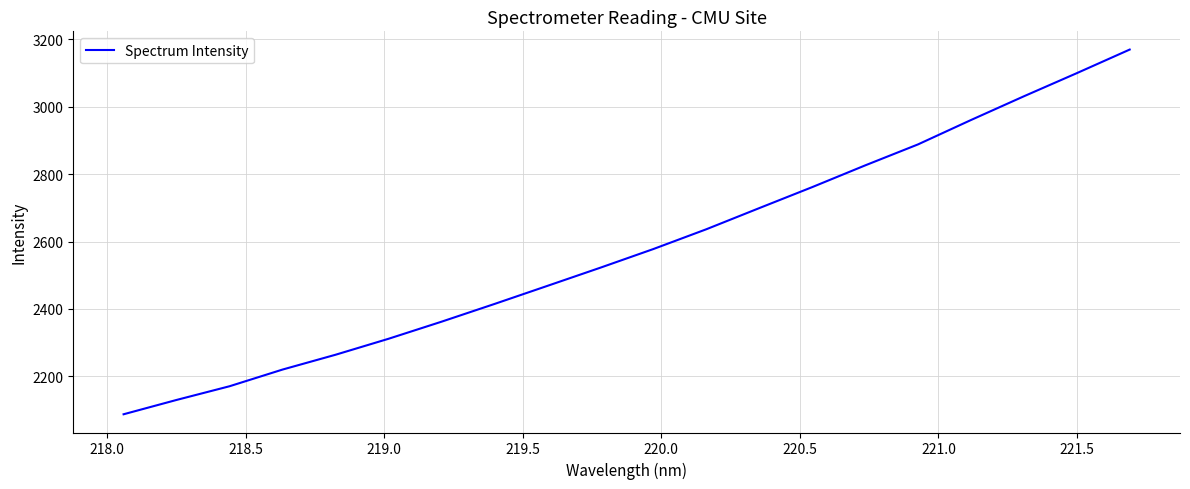

What is the difference between the maximum and minimum values?

1082.7